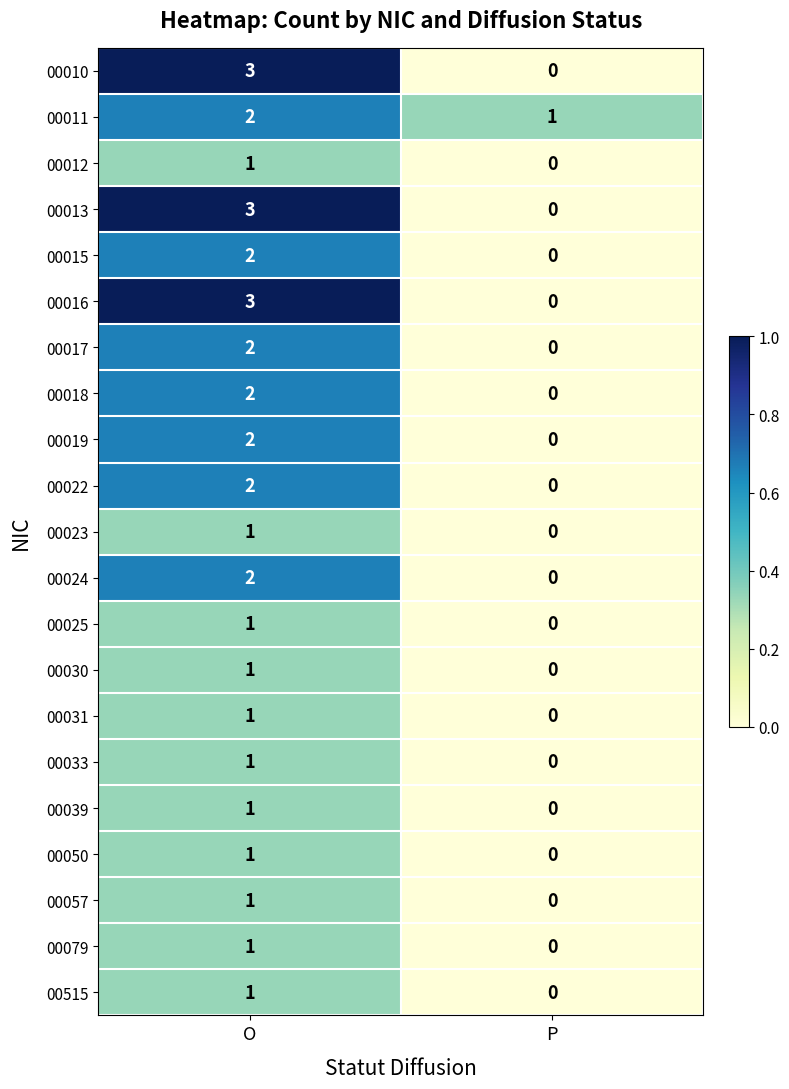

What is the approximate value of 00013 at O?

3